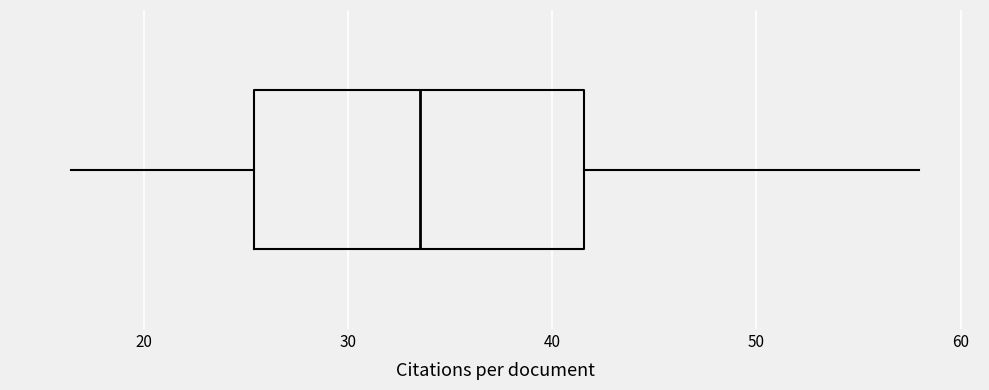

Read this box plot against the x-axis: the position of the median line, the range covered by the box, and the ends of both whiskers. The values are not printed on the chart, so give them approximately, as read against the axis.

median 34, box 25 to 42, whiskers 16 to 58